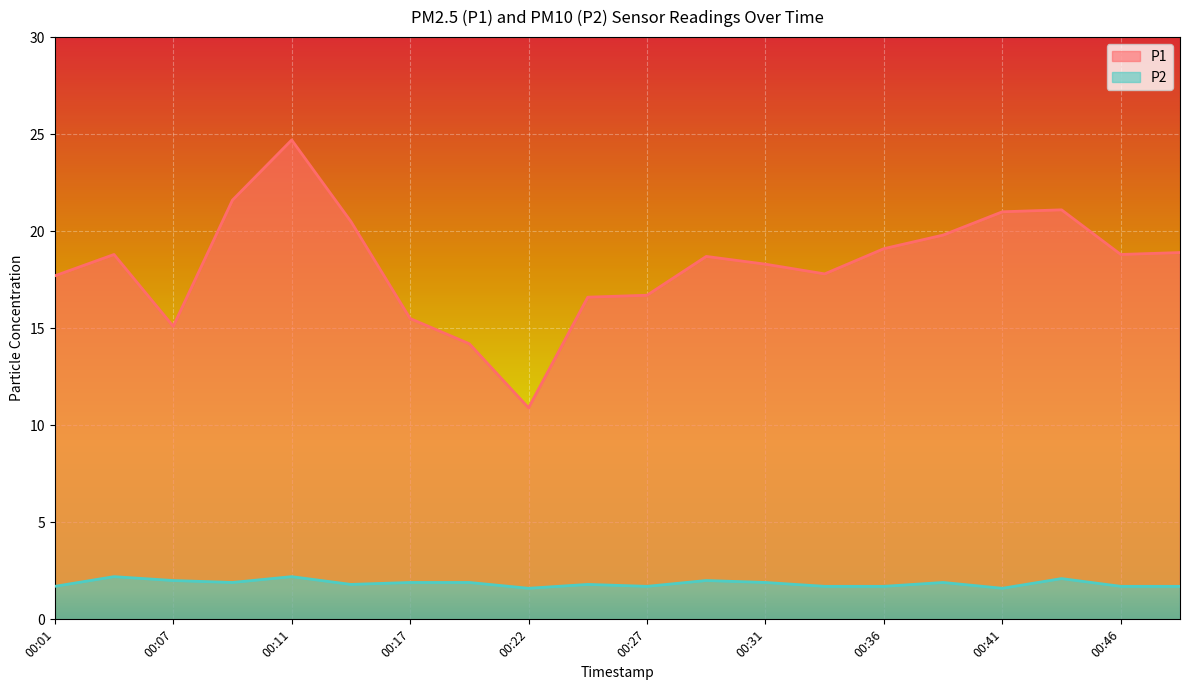

Reading right to left, transcribe all the data shown in this chart.

P1: 18.9	18.8	21.1	21.0	19.8	19.1	17.8	18.3	18.7	16.7	16.6	10.9	14.2	15.5	20.5	24.7	21.6	15.1	18.8	17.7
P2: 1.7	1.7	2.1	1.6	1.9	1.7	1.7	1.9	2.0	1.7	1.8	1.6	1.9	1.9	1.8	2.2	1.9	2.0	2.2	1.7